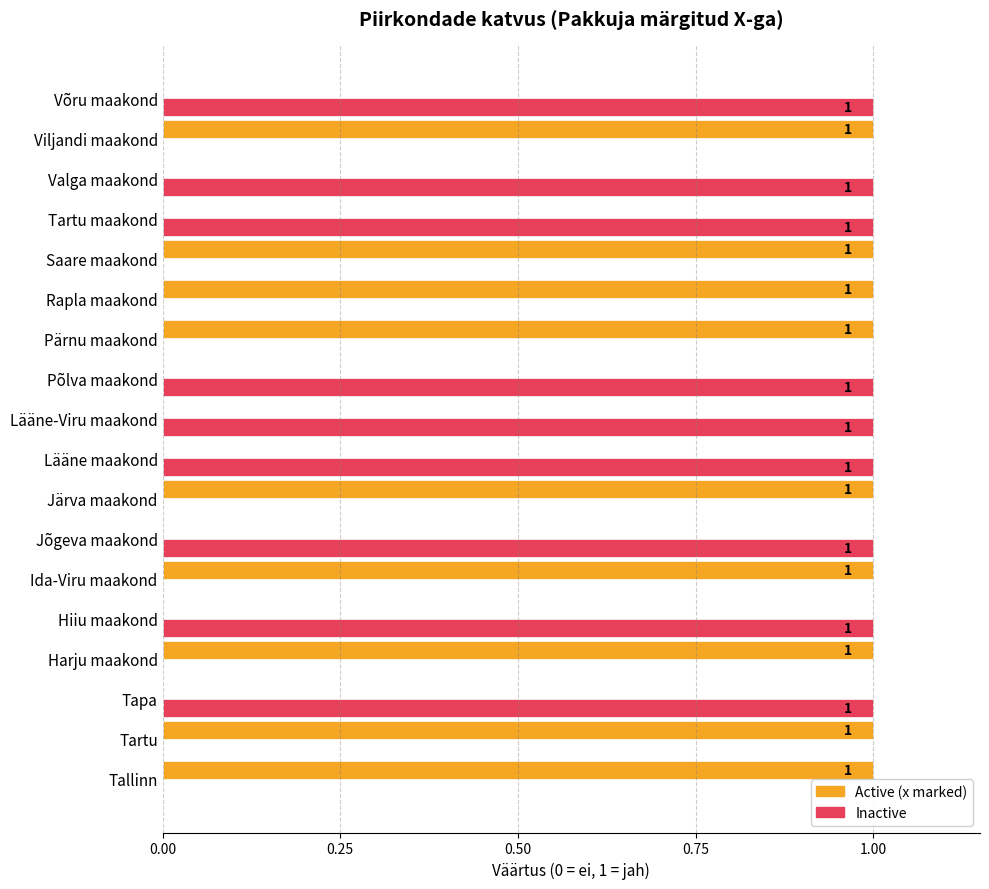

True or false: Active (x marked) has a value of 1 at Võru maakond.

False